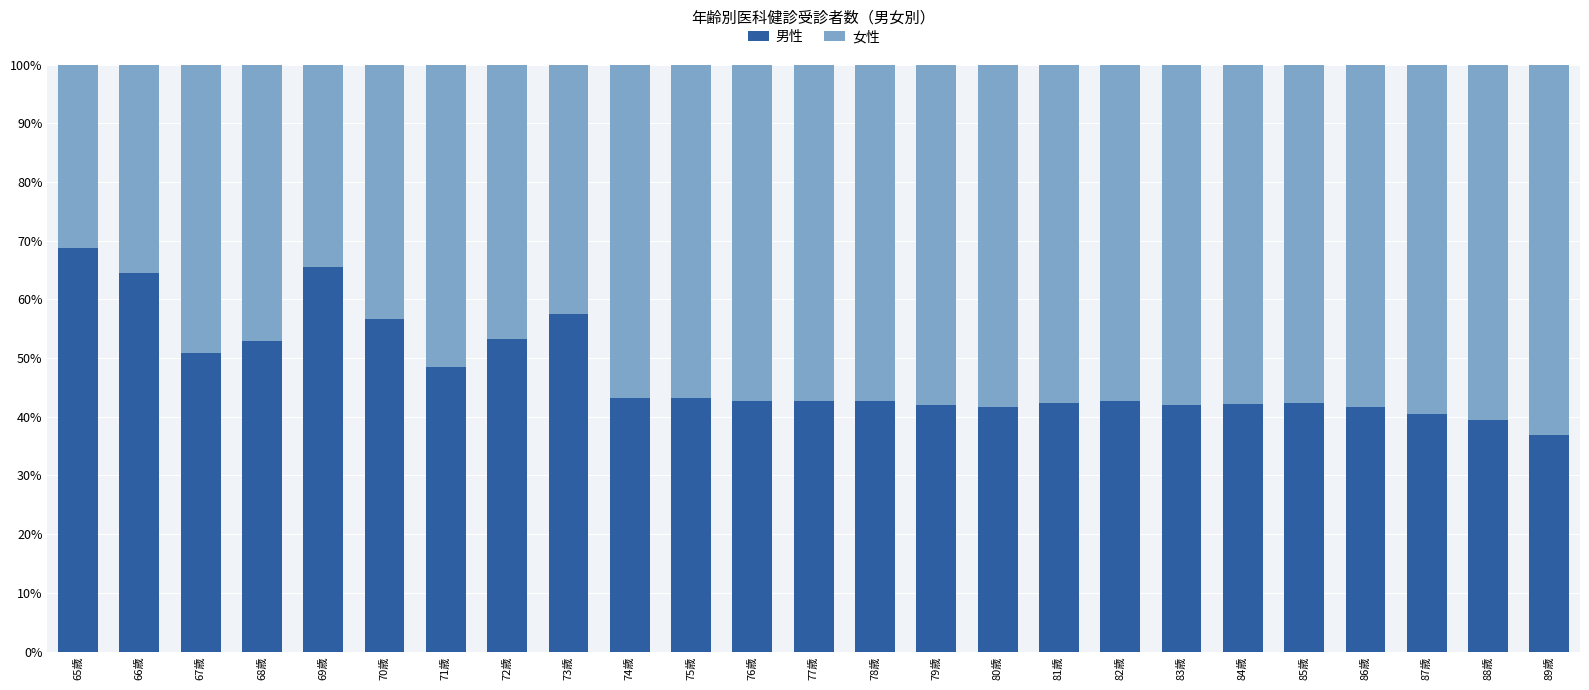

What is the sum of all 男性 values?

1187.0